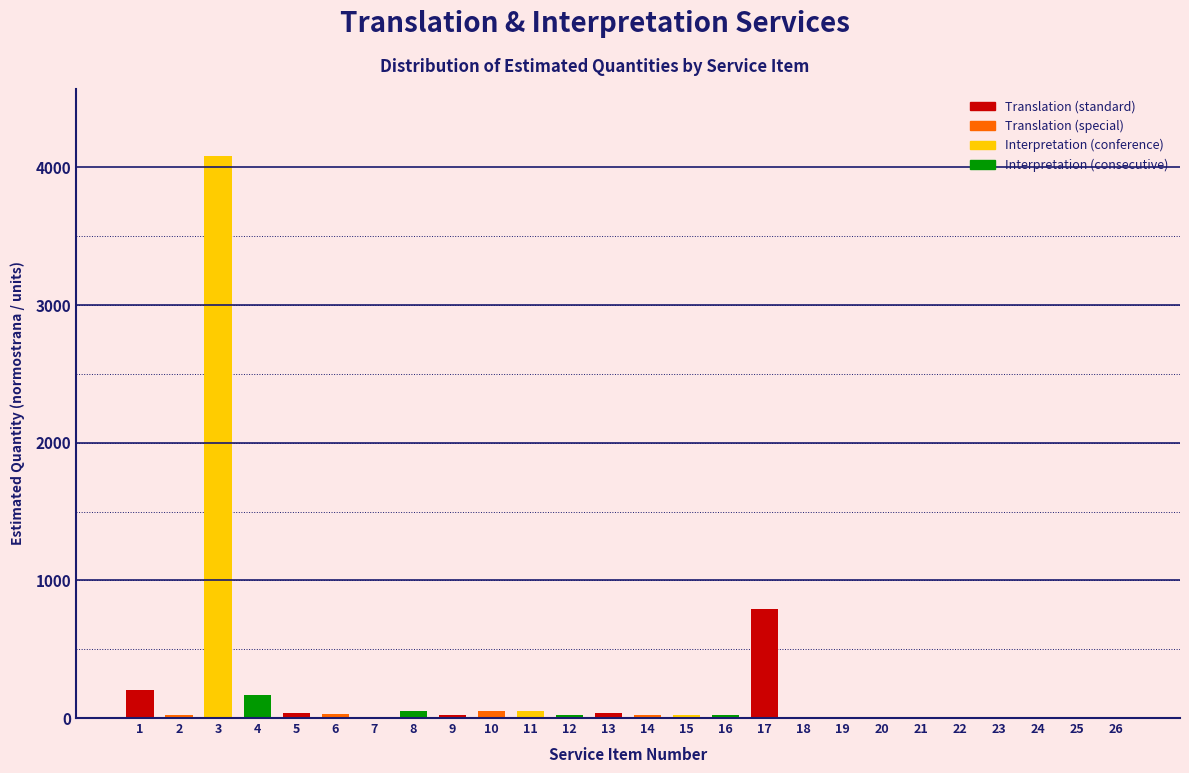

What is the greatest value displayed?

4080